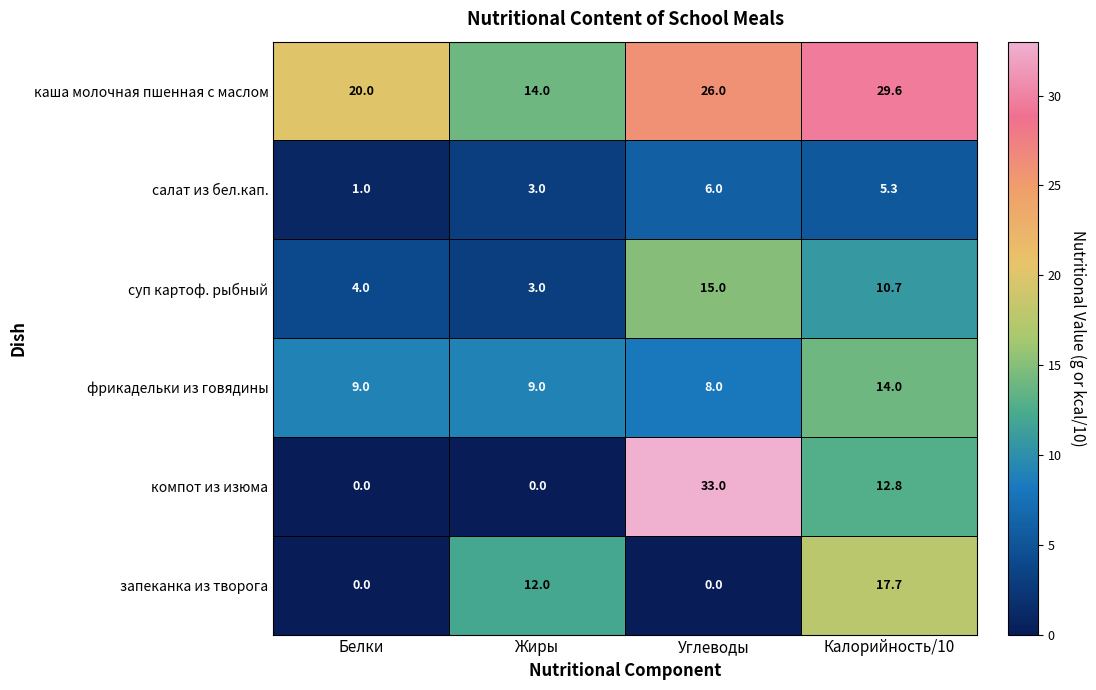

The каша молочная пшенная с маслом series shows 29.6 at Калорийность/10. True or false?

True